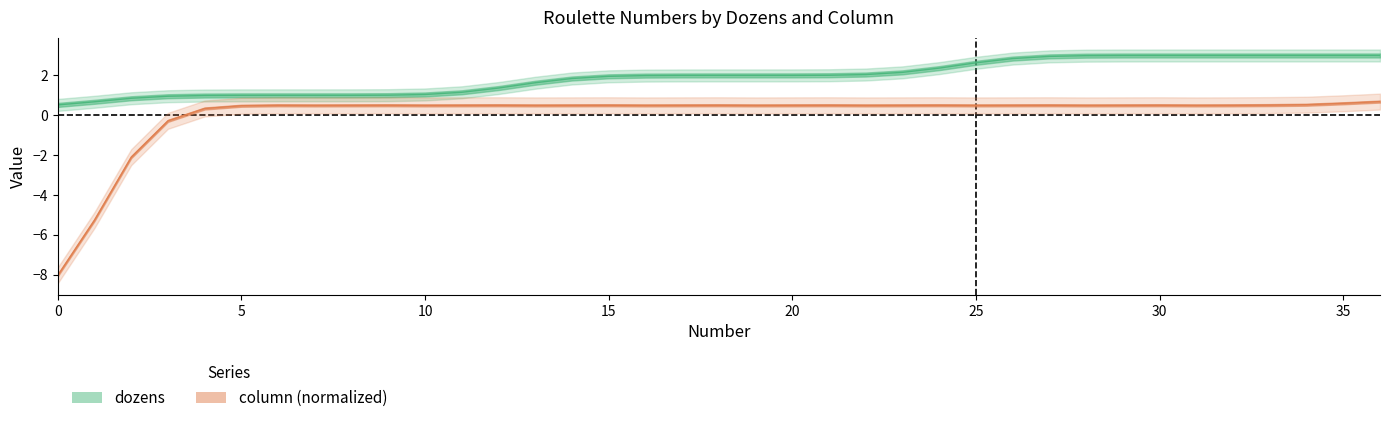

Is it true that dozens equals 0.9 at 10?

True